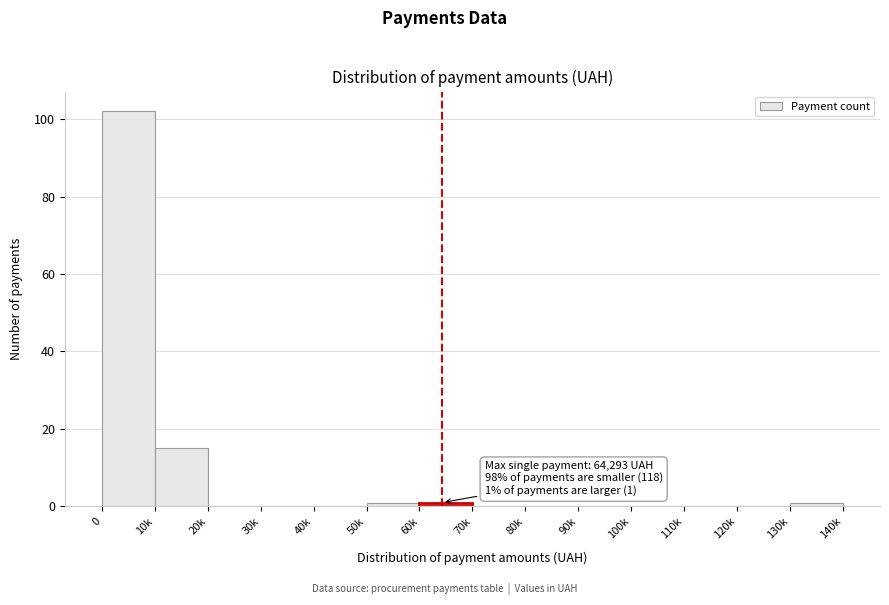

Reading right to left, what are all the values shown in this chart?

130k=1	120k=0	110k=0	100k=0	90k=0	80k=0	70k=0	60k=1	50k=1	40k=0	30k=0	20k=0	10k=15	0=102